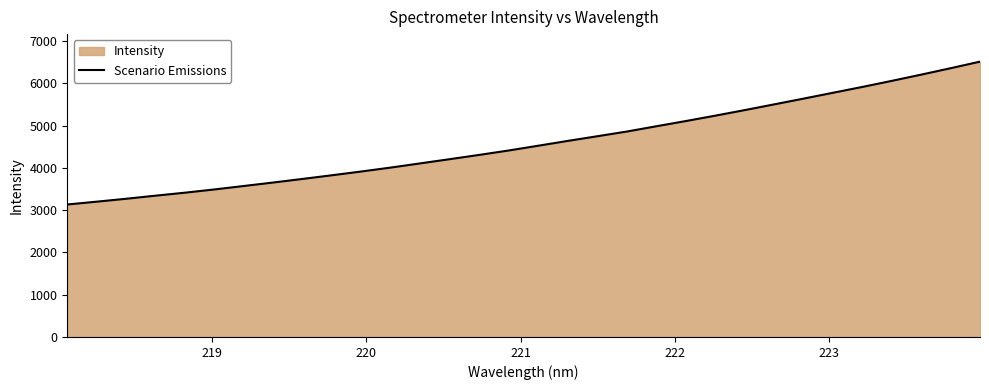

What is the maximum value shown in the chart?

6512.5